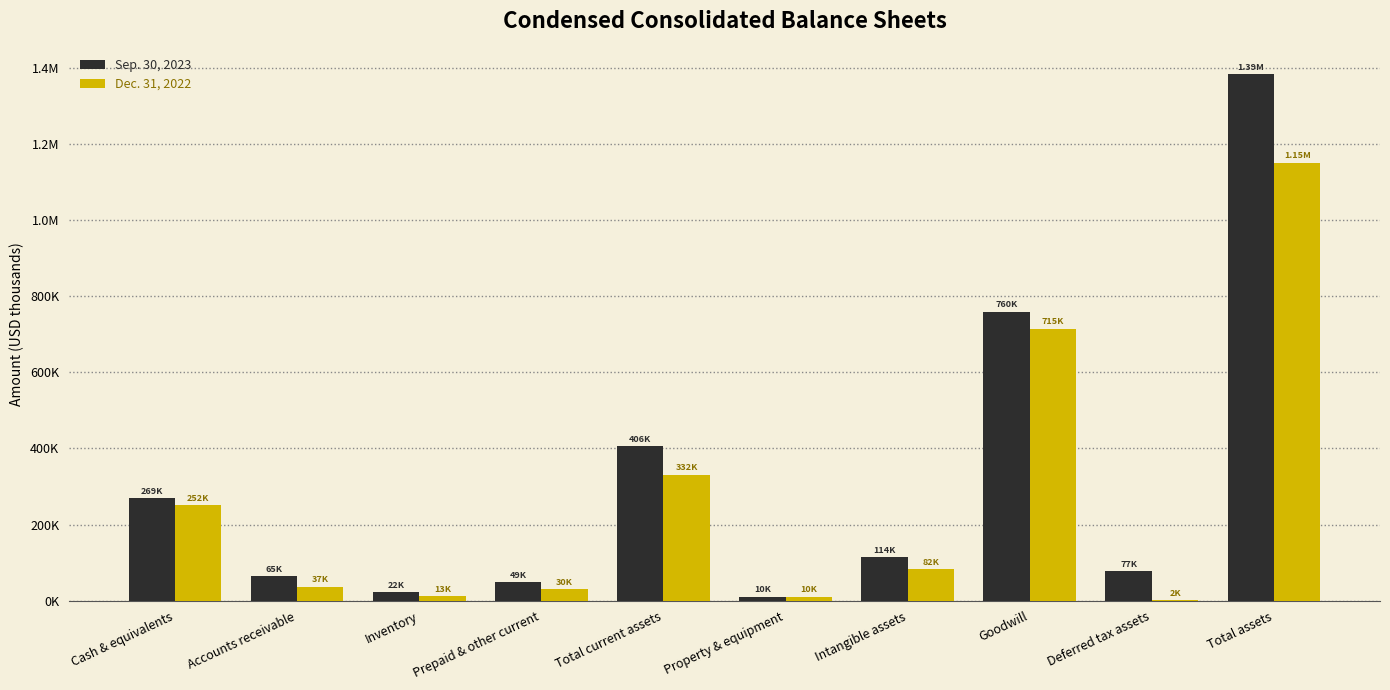

Between Inventory and Total assets, which is larger?

Total assets